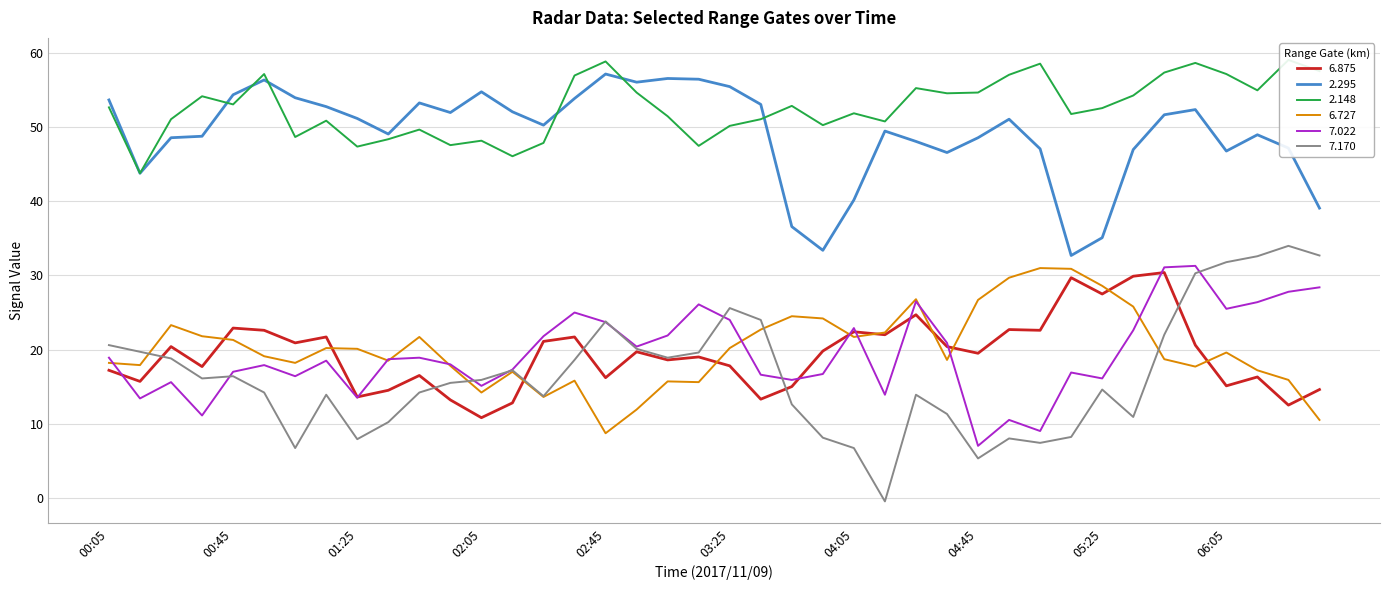

What is the total value across all series at 2017/11/09 06:35?

182.9